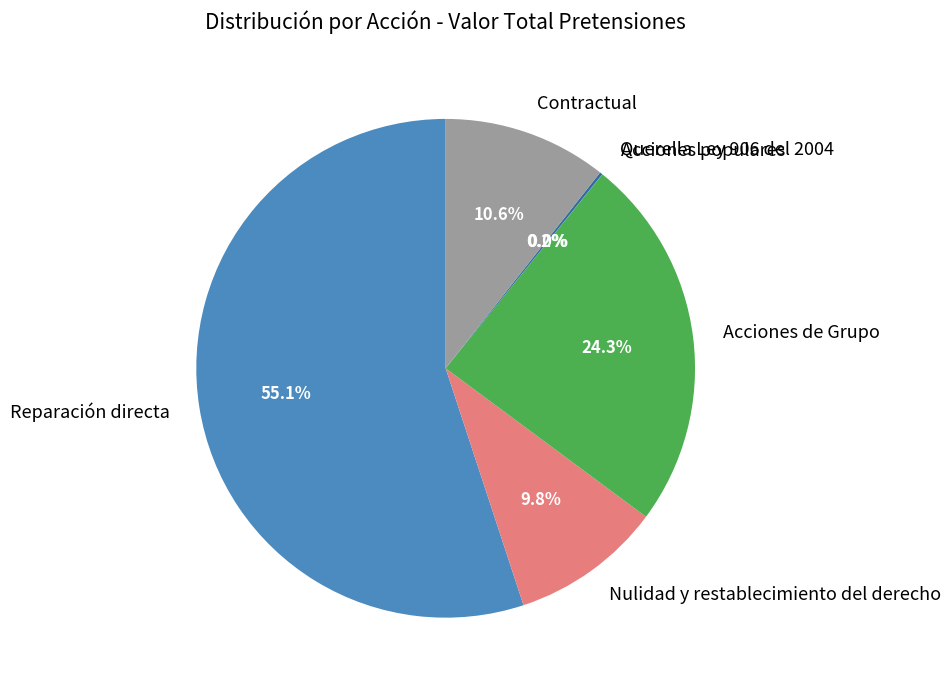

What is the largest slice in the pie chart?

Reparación directa